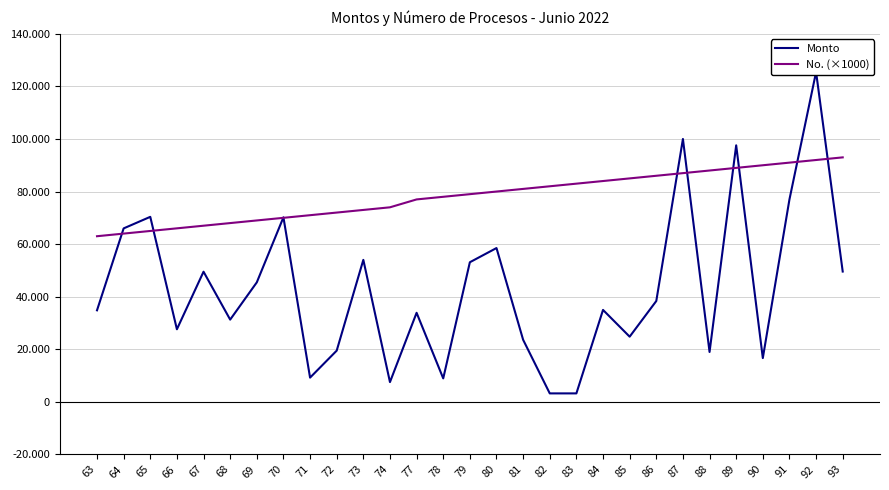

Does the chart display data point markers on the line(s)?

No